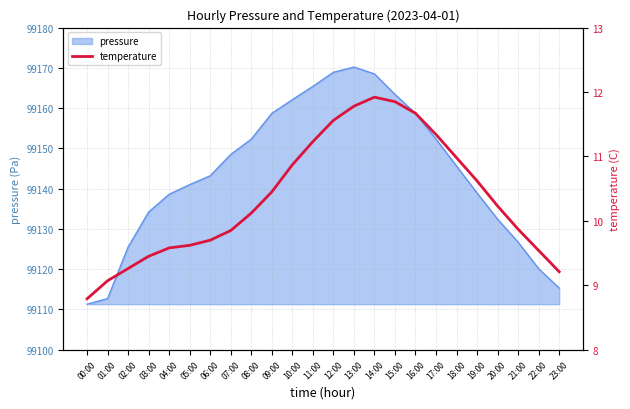

Count the number of values greater than 10.

13